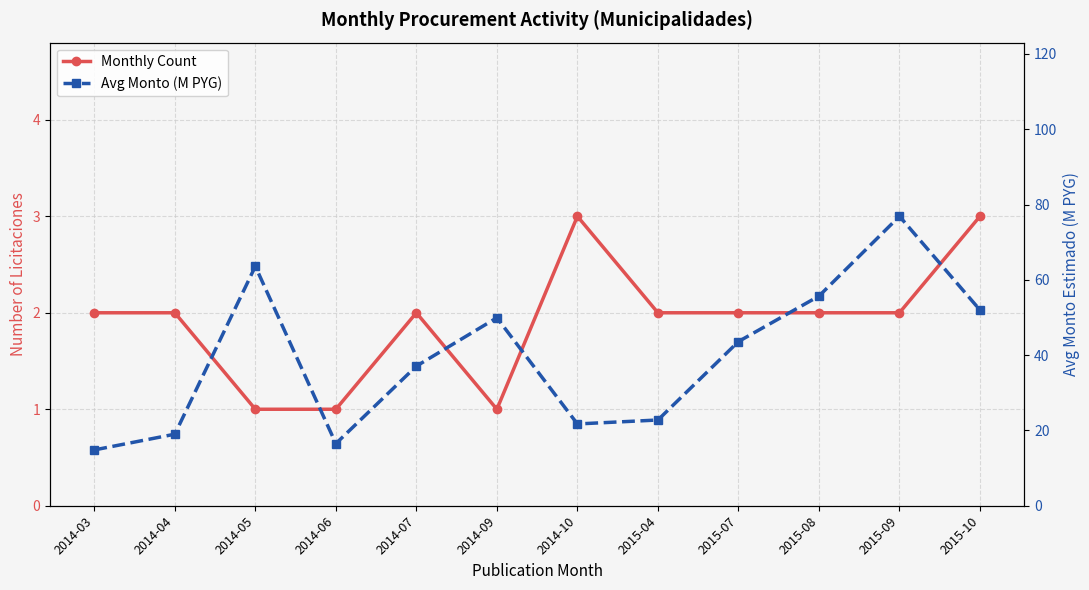

Reading left to right, extract all data points from this chart.

Monthly Count: 2.0	2.0	1.0	1.0	2.0	1.0	3.0	2.0	2.0	2.0	2.0	3.0
Avg Monto (M PYG): 14.8	19.0	63.6	16.5	37.1	49.9	21.7	22.8	43.6	55.7	76.9	52.0